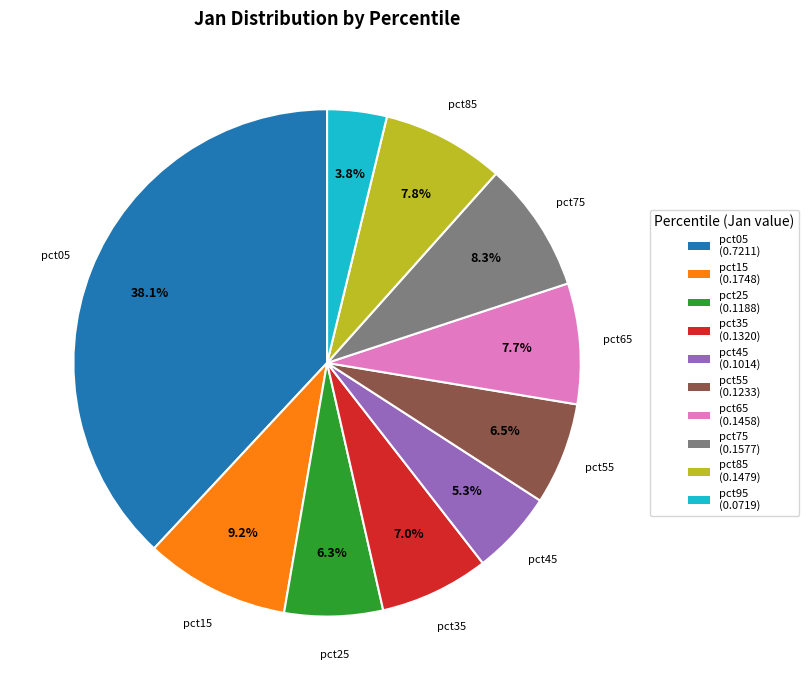

Which category has the biggest portion of the pie?

pct05